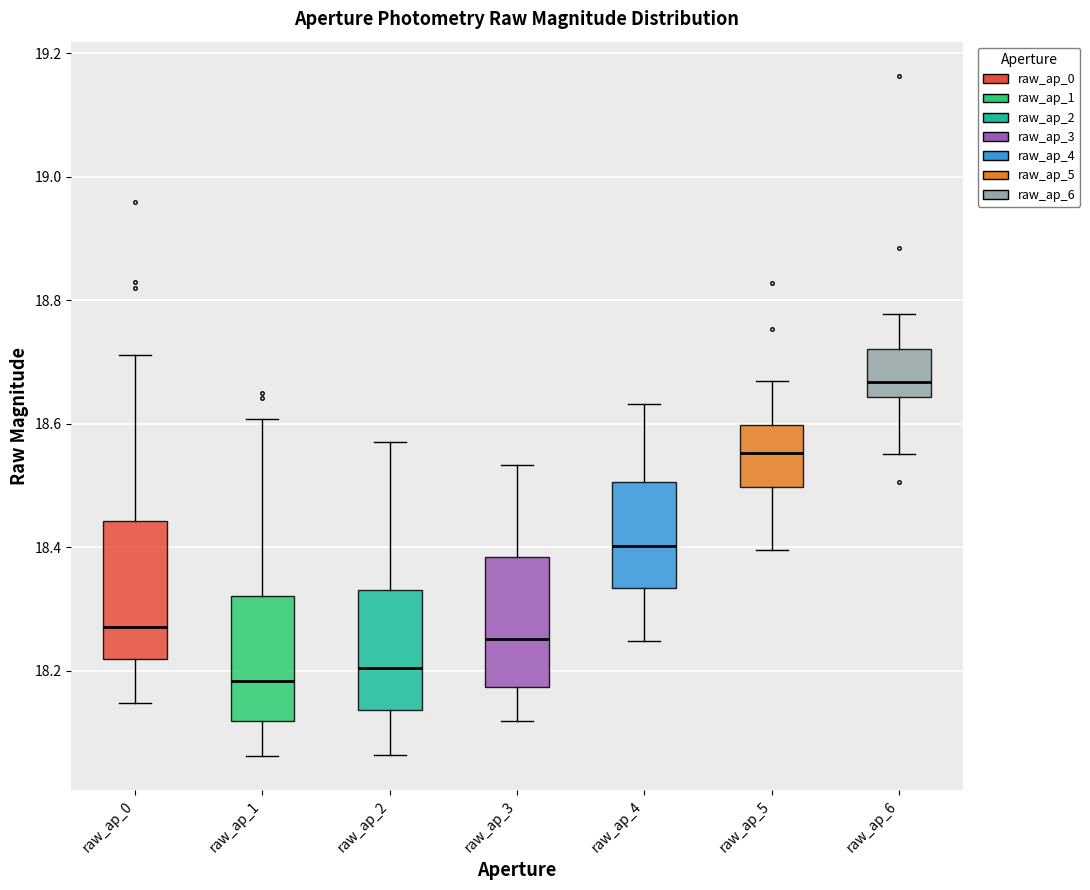

Reading left to right, read every box against the y-axis: the position of its median line, the range the box covers, and the ends of its whiskers. The values are not printed on the chart, so give them approximately, as read against the axis.

raw_ap_0: median 18.28, box 18.22 to 18.44, whiskers 18.14 to 18.72
raw_ap_1: median 18.18, box 18.12 to 18.32, whiskers 18.06 to 18.60
raw_ap_2: median 18.20, box 18.14 to 18.34, whiskers 18.06 to 18.58
raw_ap_3: median 18.26, box 18.18 to 18.38, whiskers 18.12 to 18.54
raw_ap_4: median 18.40, box 18.34 to 18.50, whiskers 18.24 to 18.64
raw_ap_5: median 18.56, box 18.50 to 18.60, whiskers 18.40 to 18.66
raw_ap_6: median 18.66, box 18.64 to 18.72, whiskers 18.56 to 18.78